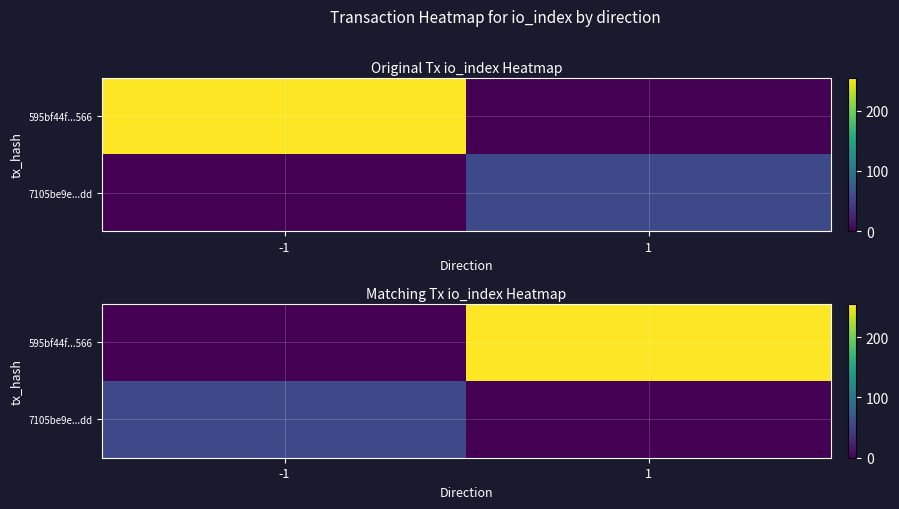

At which category is the sum across all series the highest?

1